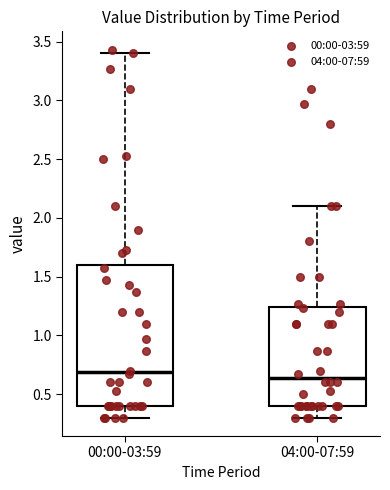

Which box is the tallest, from its lower edge to its upper edge?

00:00-03:59